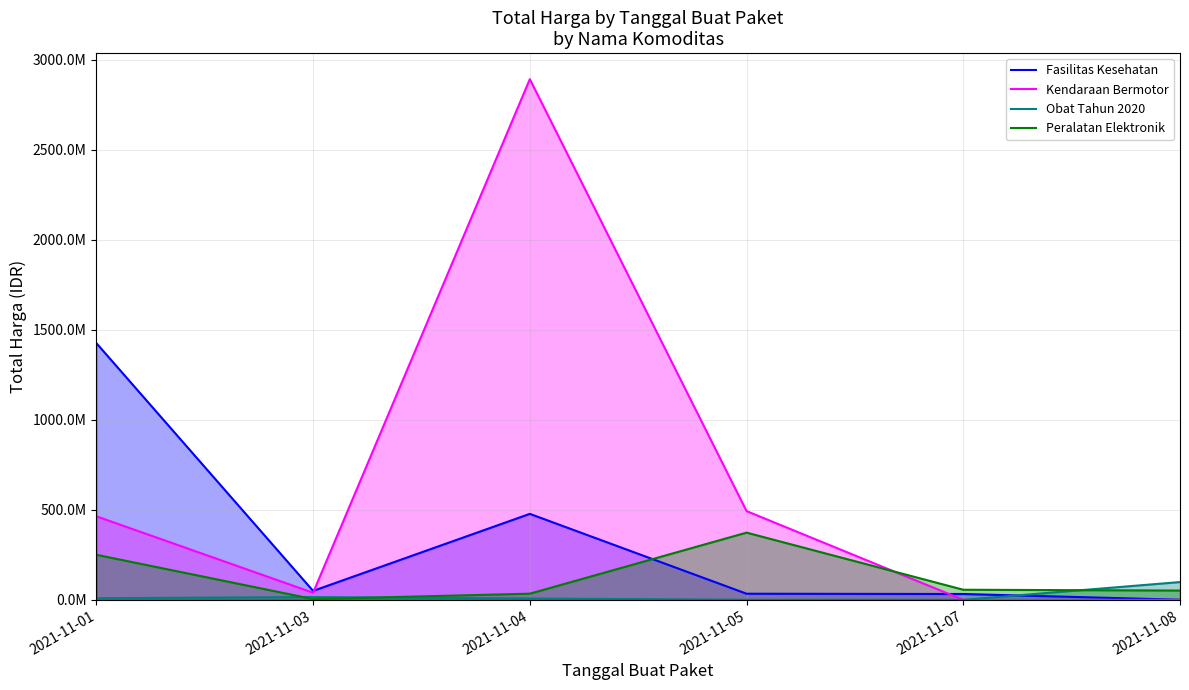

Which series has the largest total across all categories?

Kendaraan Bermotor